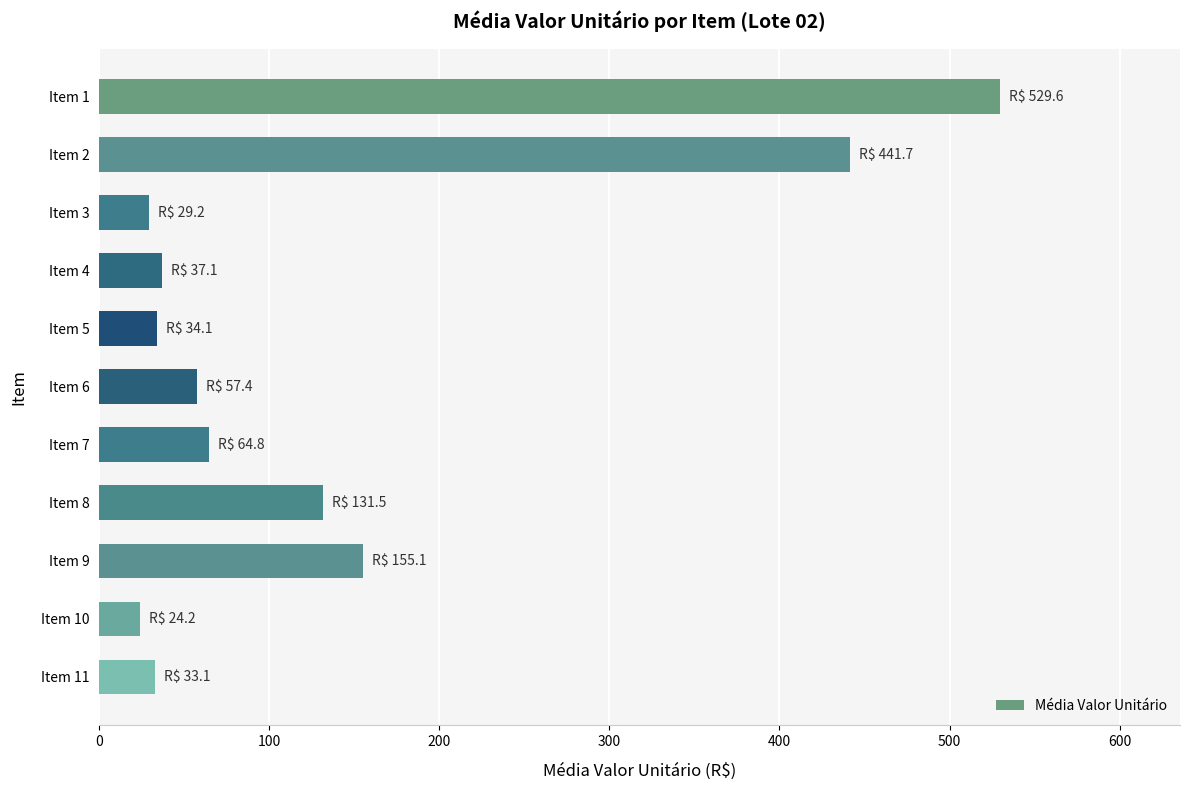

What is the value of the 1st bar from the top?

529.6